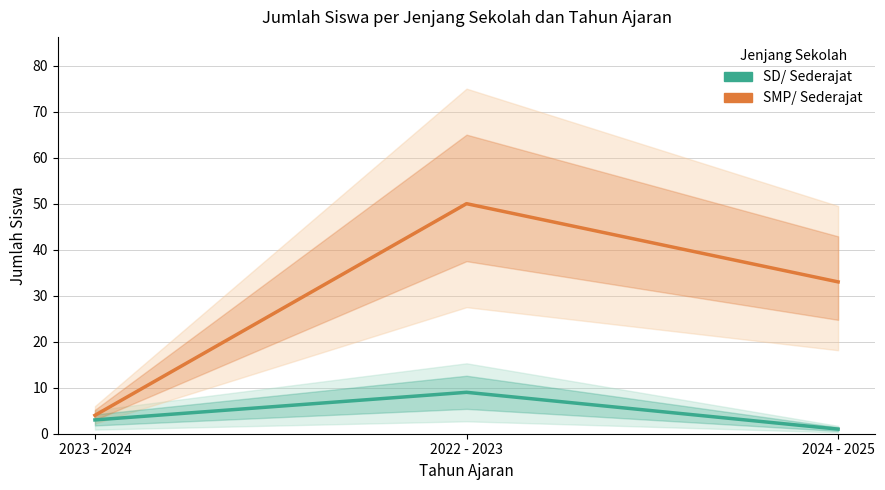

Reading left to right, what are all the values shown in this chart?

SD/ Sederajat: 3	9	1
SMP/ Sederajat: 4	50	33